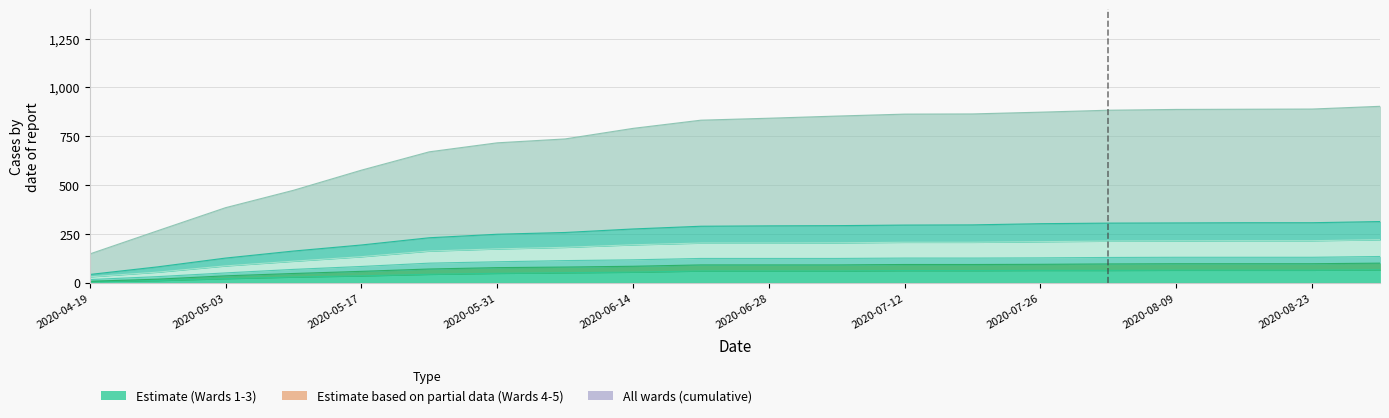

Between 2020-04-19 and 2020-07-05, which is larger?

2020-07-05